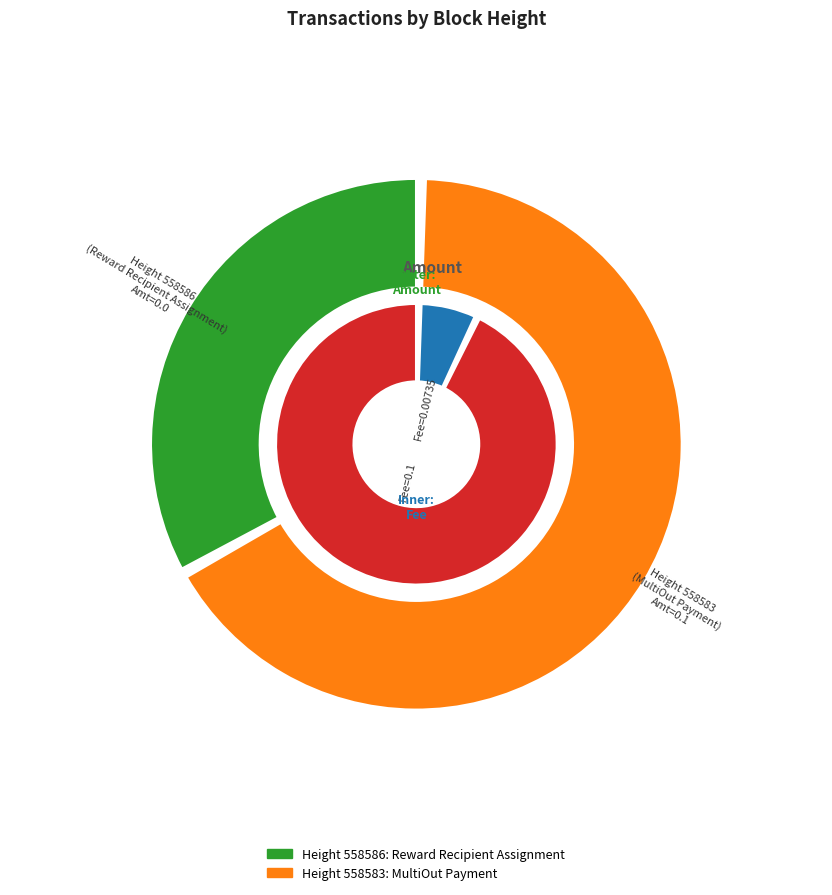

Which series has the largest range (max minus min)?

Amount